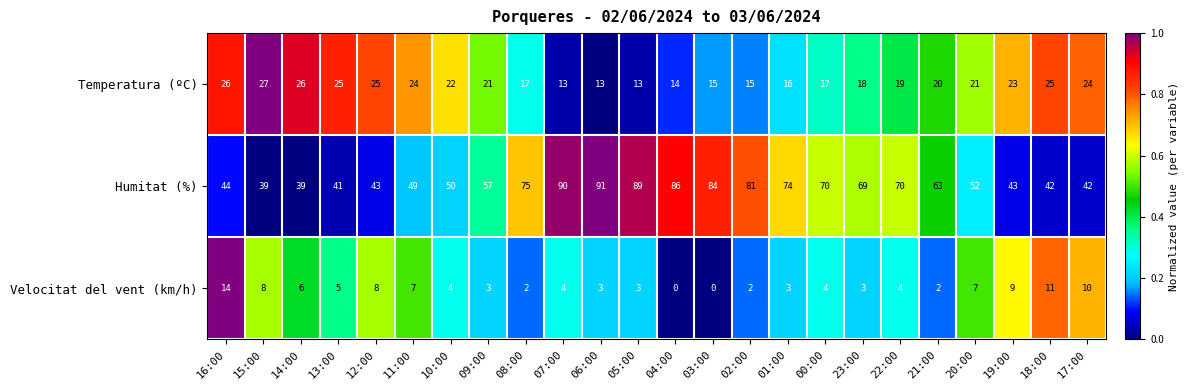

At how many categories does at least one series exceed 76?

6